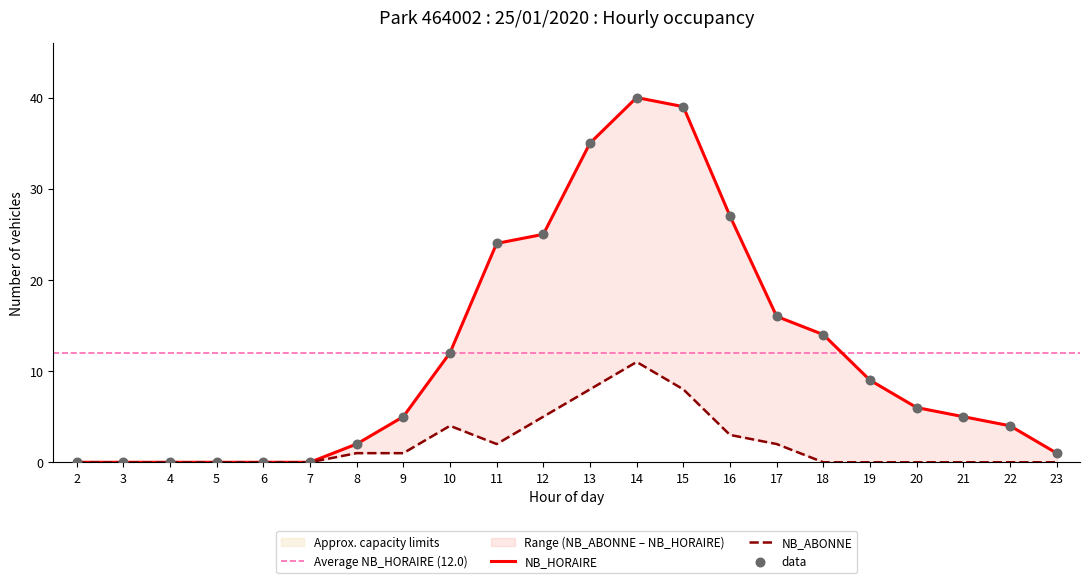

Is the value of NB_ABONNE at 8 greater than the value of NB_HORAIRE at 18?

No